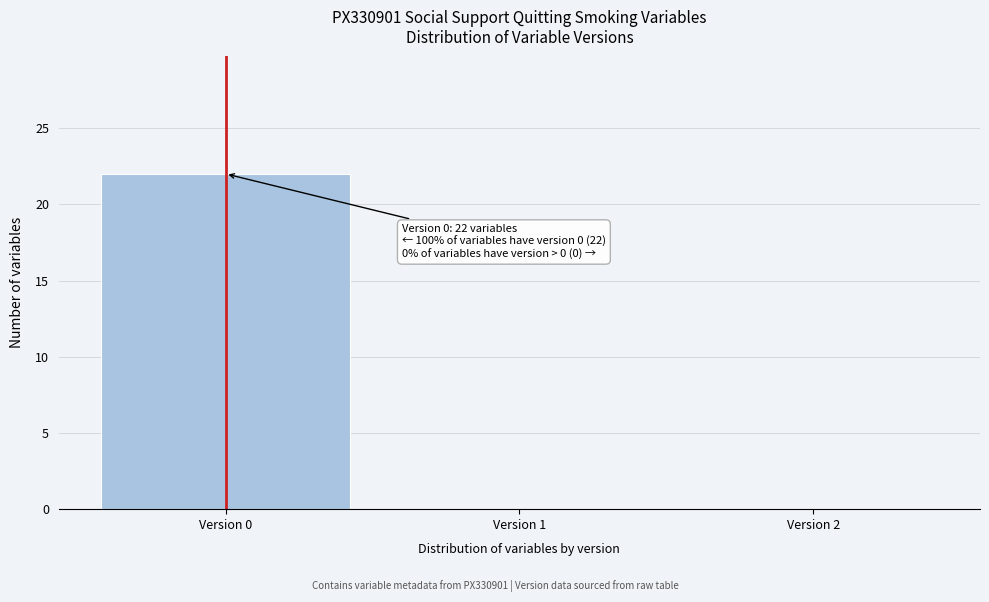

Over which range of the x-axis is the bar tallest?

-0.5 to 0.5